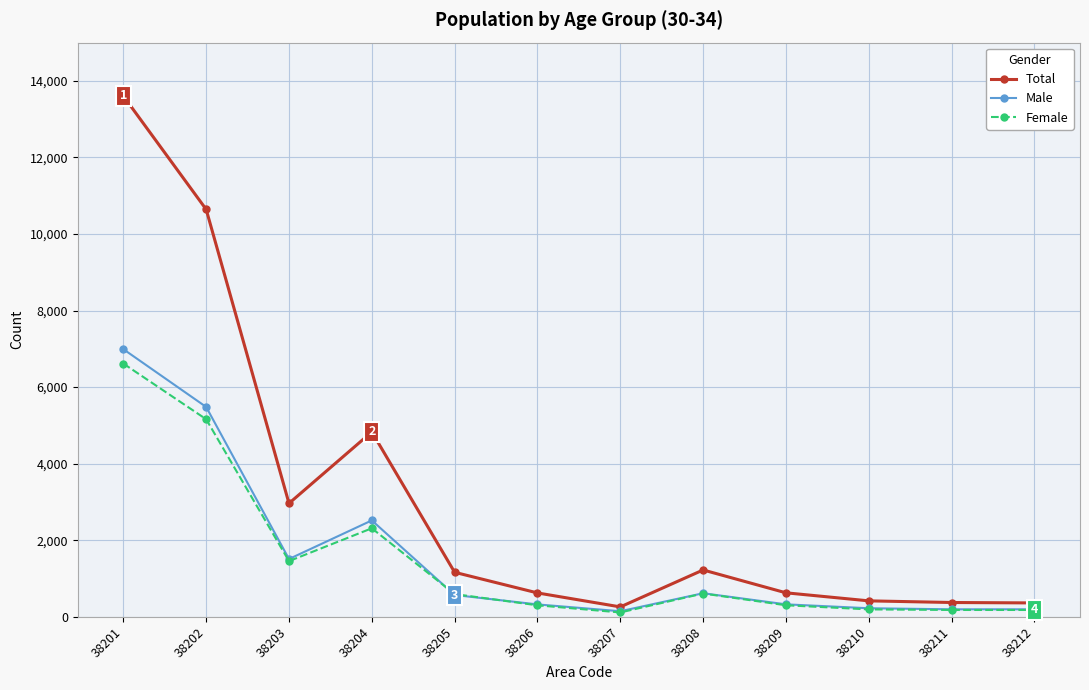

What is the difference between the highest and lowest values at 38209?

325